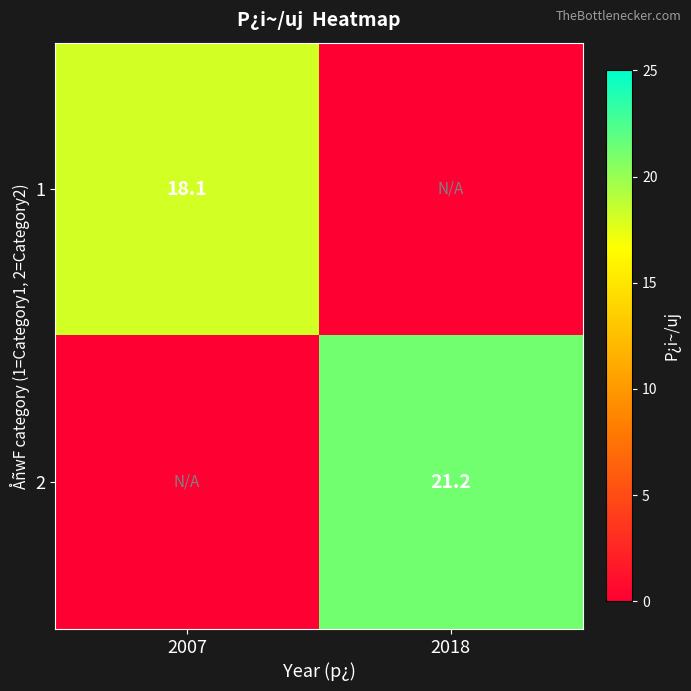

How many series are shown in this chart?

2